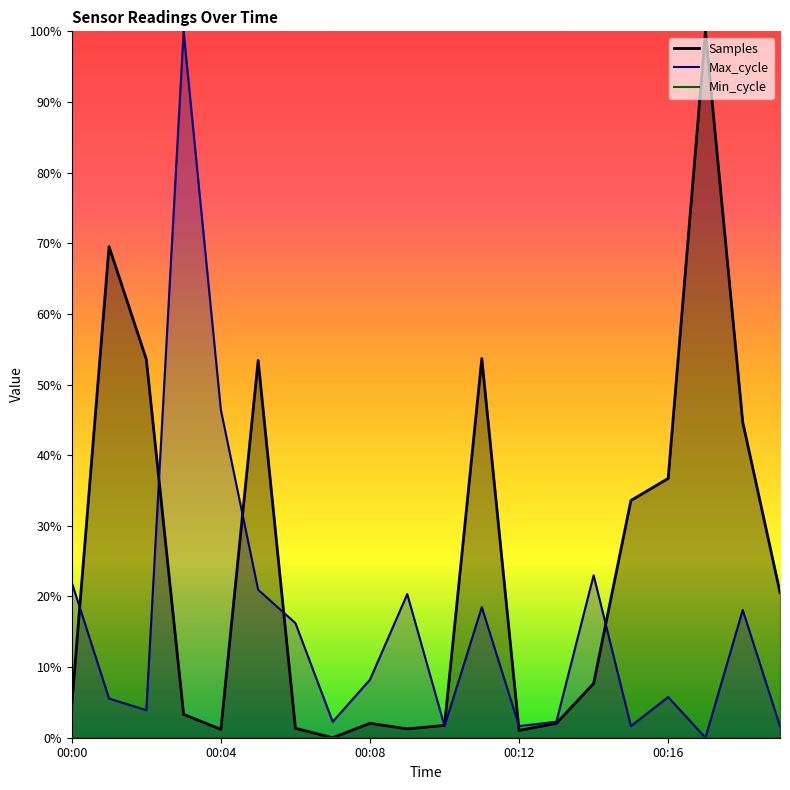

Where do Max_cycle and Samples first cross each other?

00:00 and 00:01